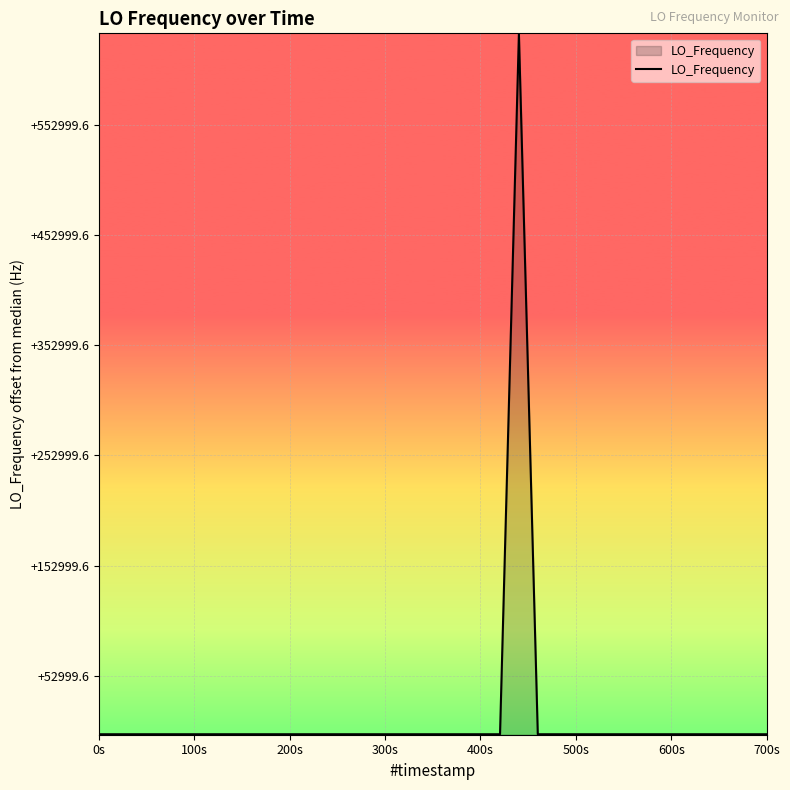

What is the value of the 21st point from the left?

286047001.1